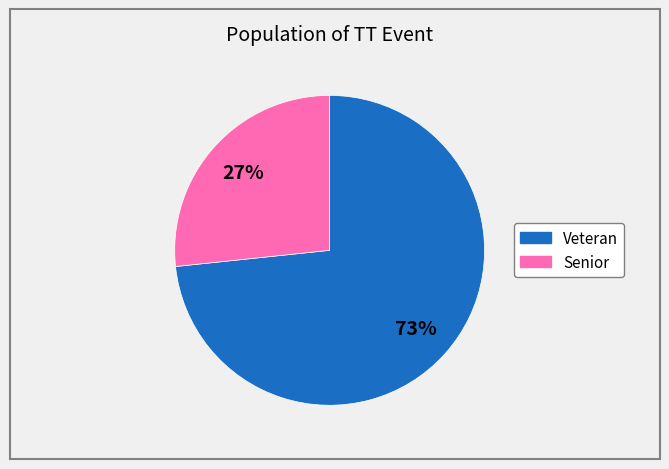

The Senior slice represents 27% of the pie. True or false?

True